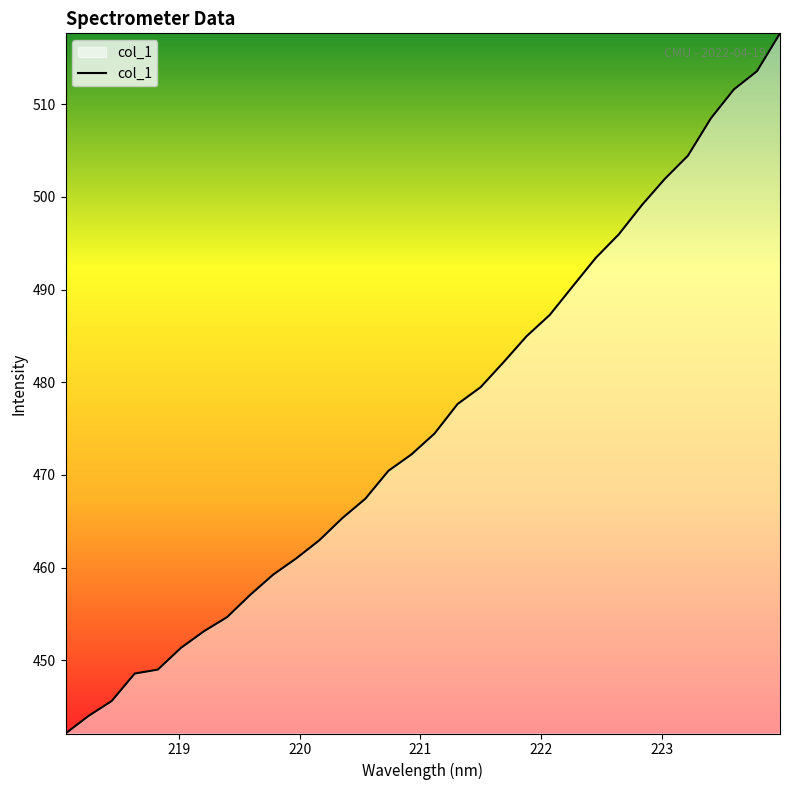

What is the smallest value displayed?

442.1